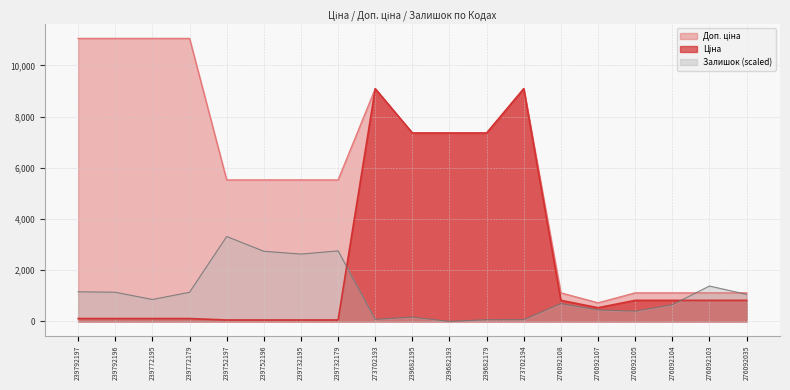

Which series has the largest total across all categories?

Доп. ціна